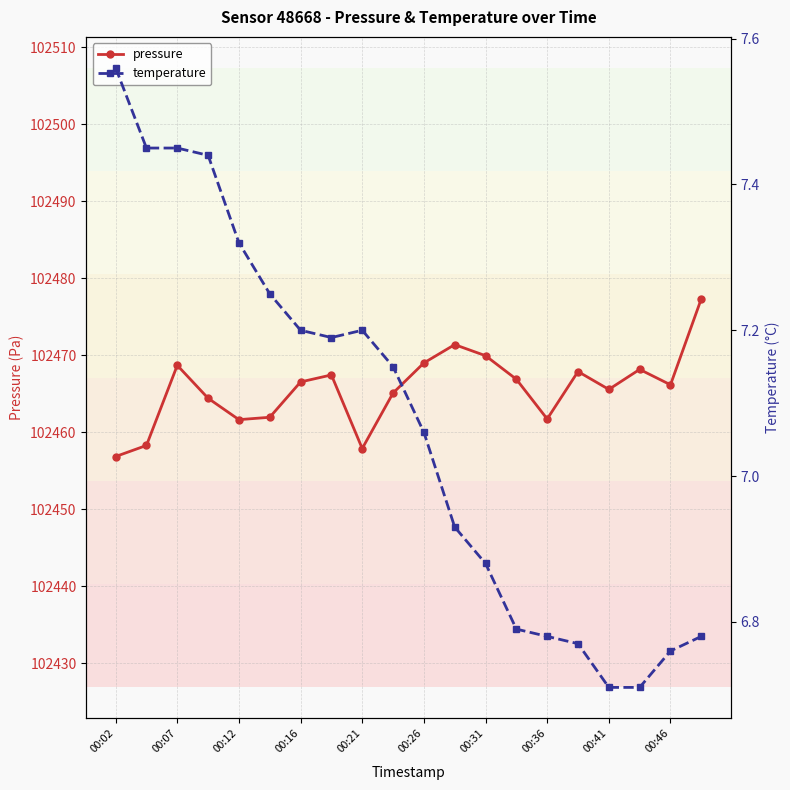

In pressure, how many points are lower than both neighbors (excluding endpoints)?

5